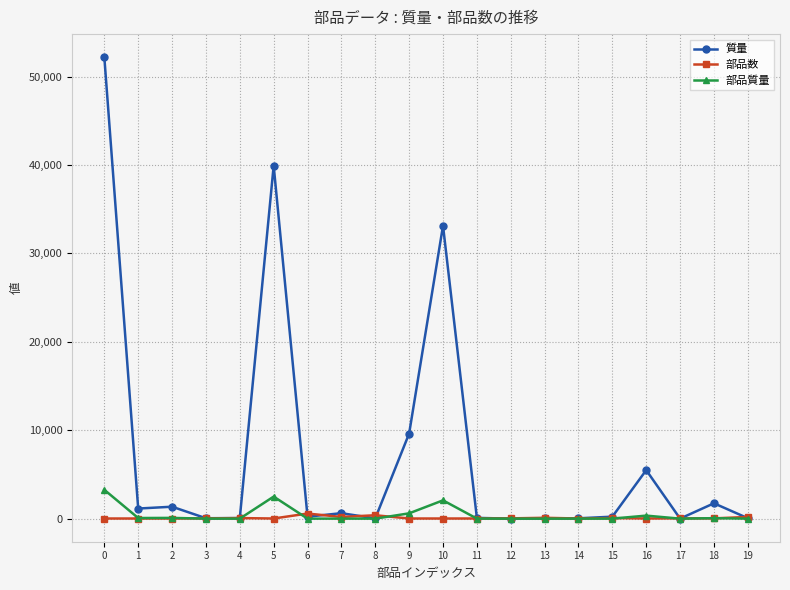

True or false: 質量 has a value of 52193.9 at 0.

True